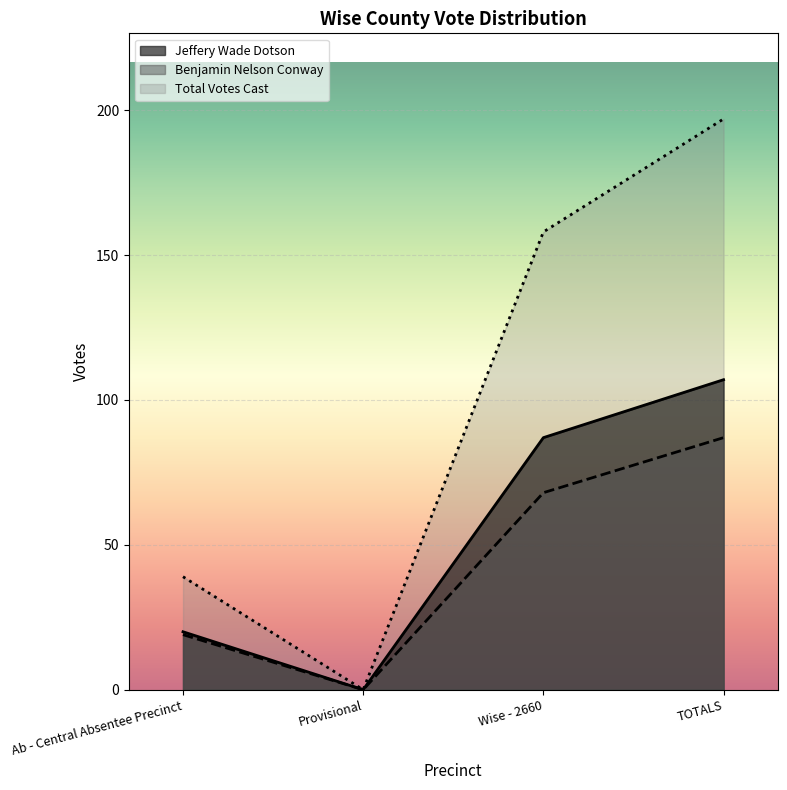

Rank the categories by Total Votes Cast value from lowest to highest.

Provisional, Ab - Central Absentee Precinct, Wise - 2660, TOTALS